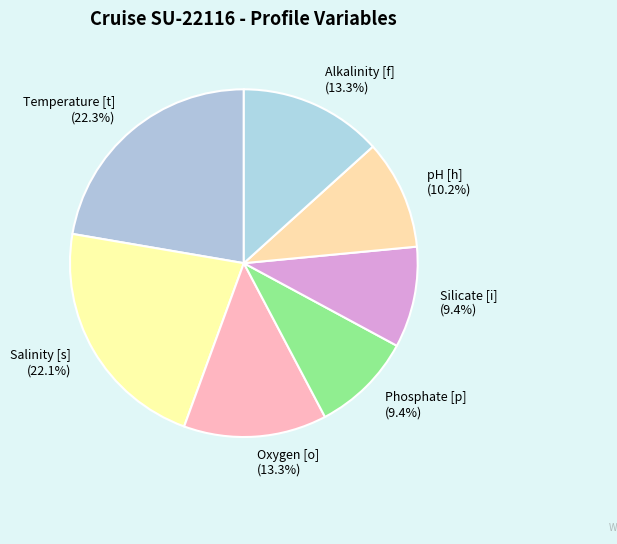

Is Oxygen [o] the majority of the pie?

No